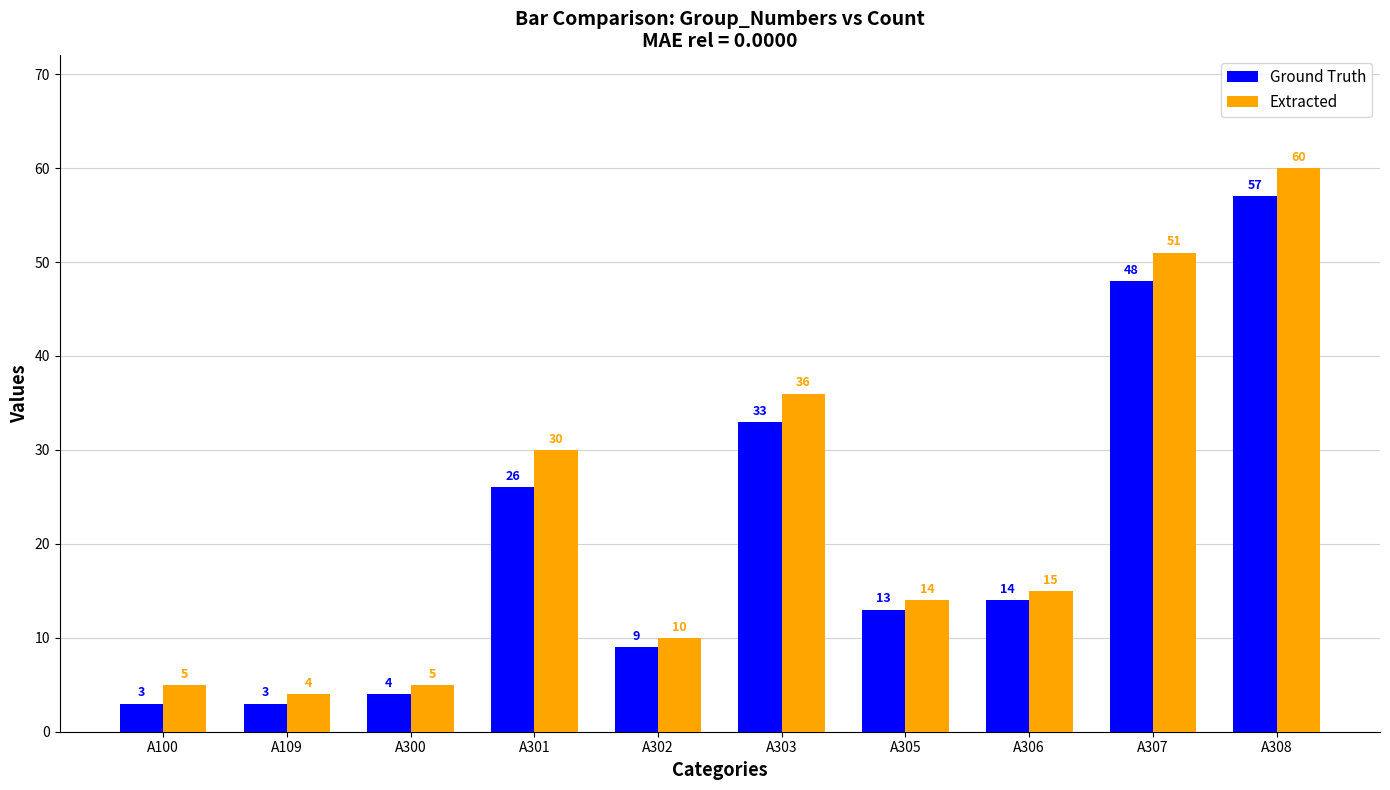

Rank the series at A100 from lowest to highest value.

Ground Truth, Extracted